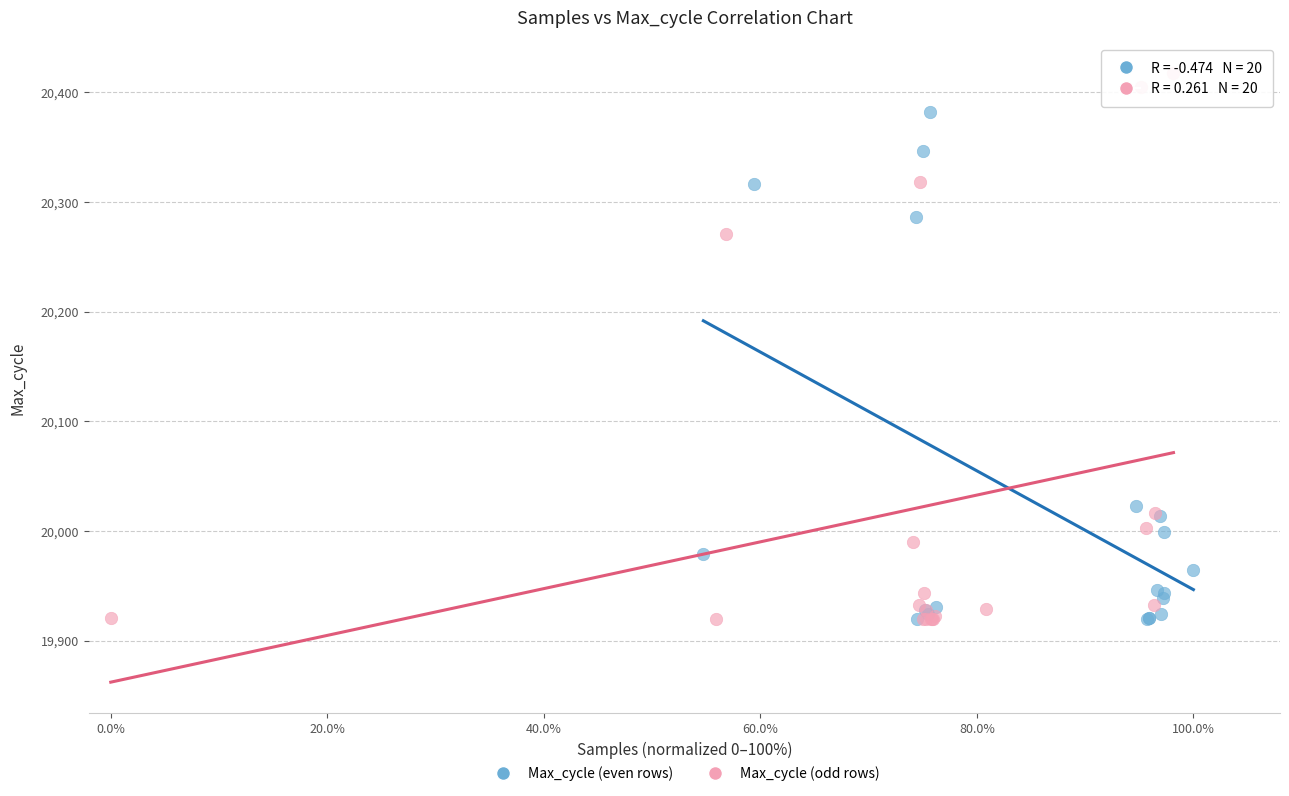

Which series contains the highest Y value?

Max_cycle (odd rows)